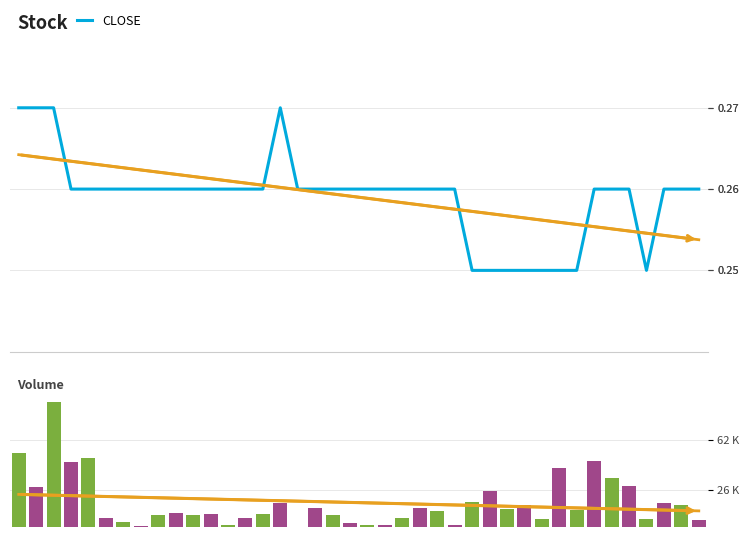

Between 38 and 20, which is larger?

38